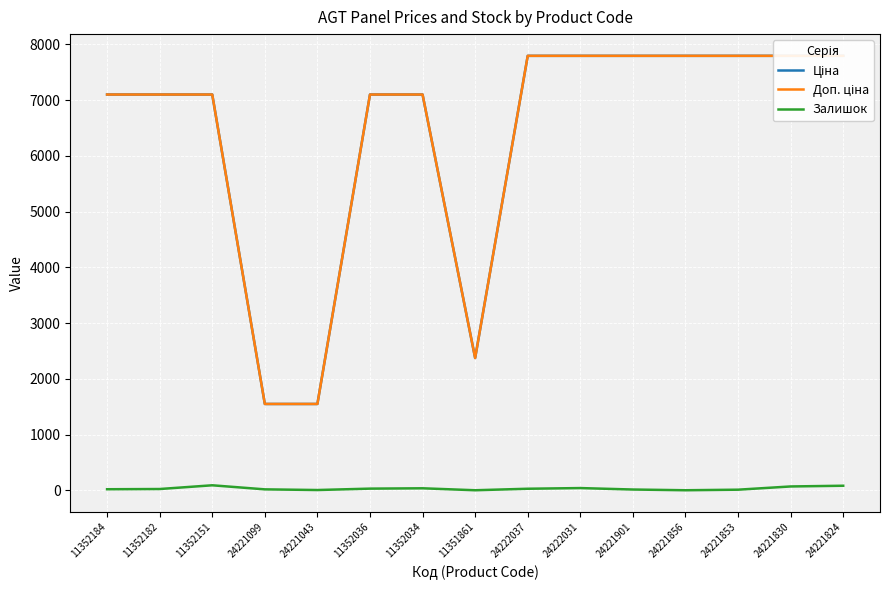

True or false: Залишок has a value of -45.1 at 24221856.

False